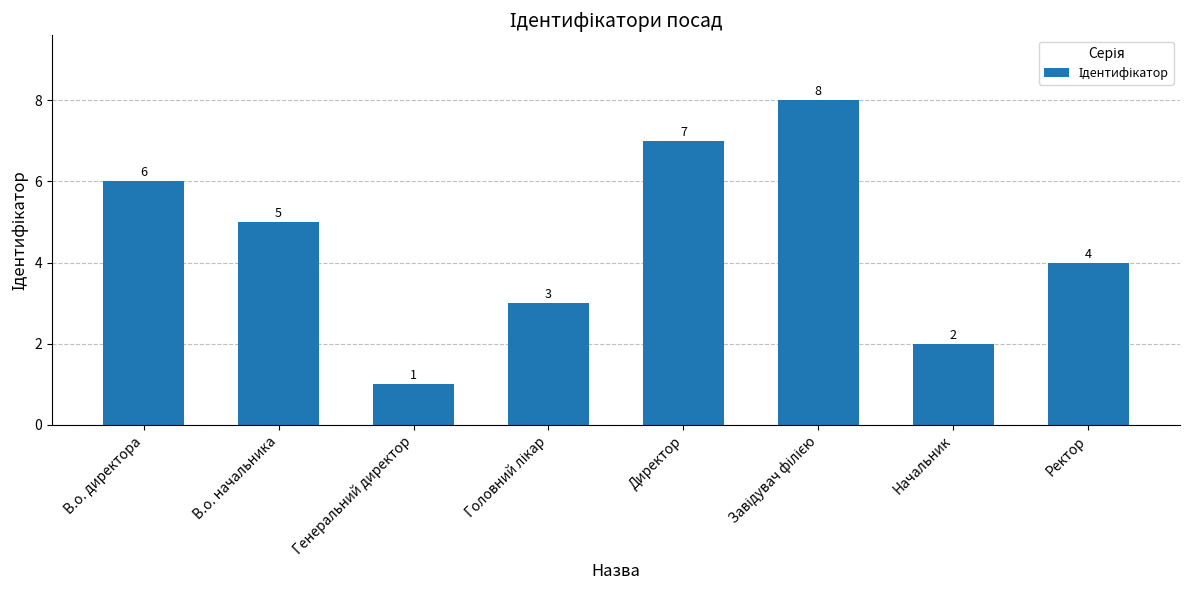

At which category does the chart reach its minimum across all series?

Генеральний директор